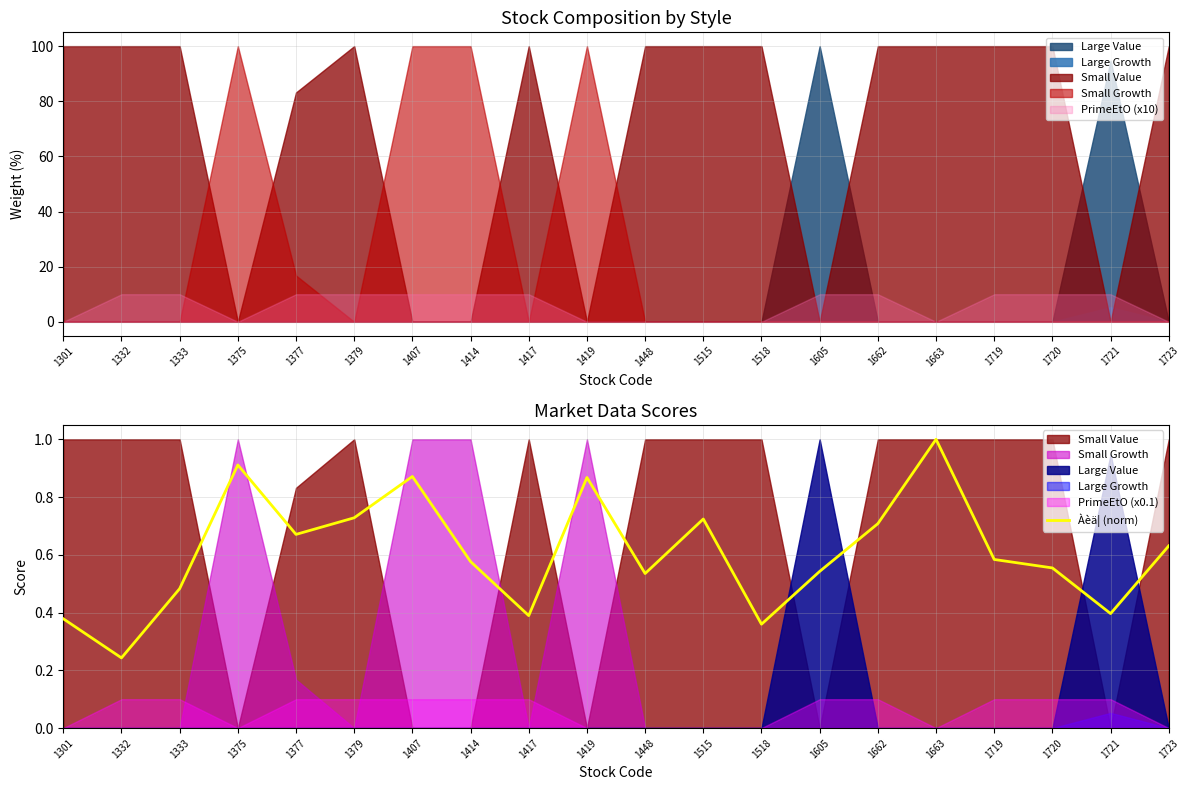

Reading left to right, extract all data points from this chart.

0.4	0.2	0.5	0.9	0.7	0.7	0.9	0.6	0.4	0.9	0.5	0.7	0.4	0.5	0.7	1.0	0.6	0.6	0.4	0.6